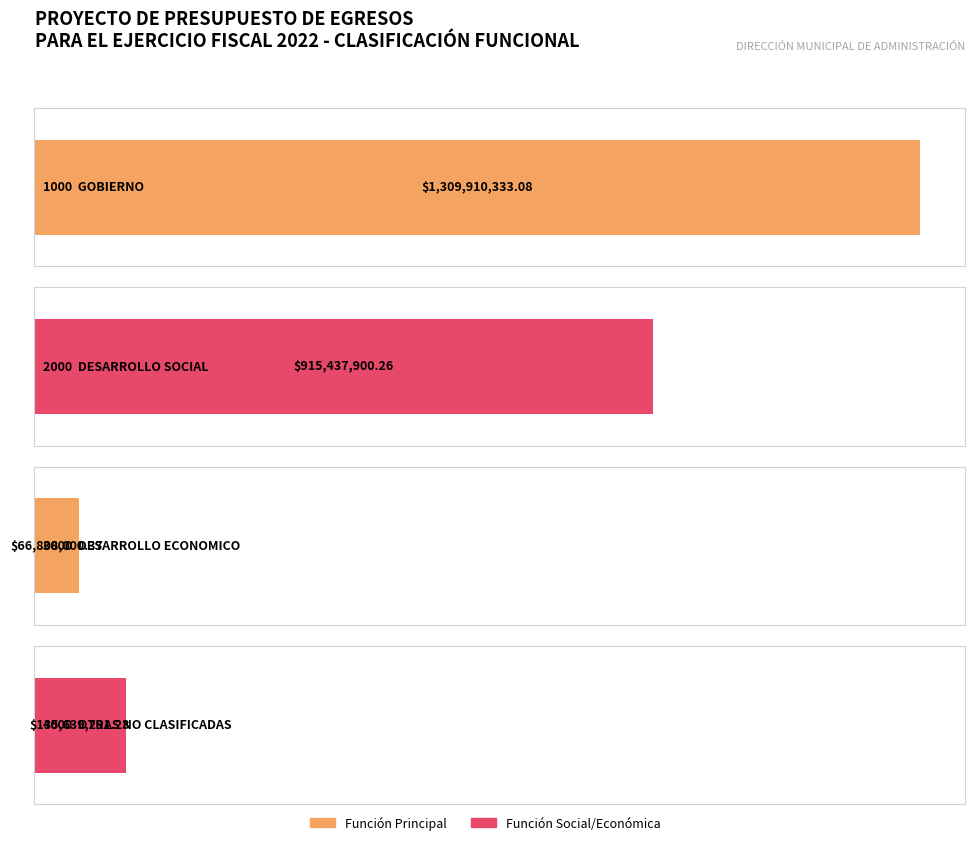

List the labels in order of value, largest first.

1000  GOBIERNO, 2000  DESARROLLO SOCIAL, 4000  OTRAS NO CLASIFICADAS, 3000  DESARROLLO ECONOMICO